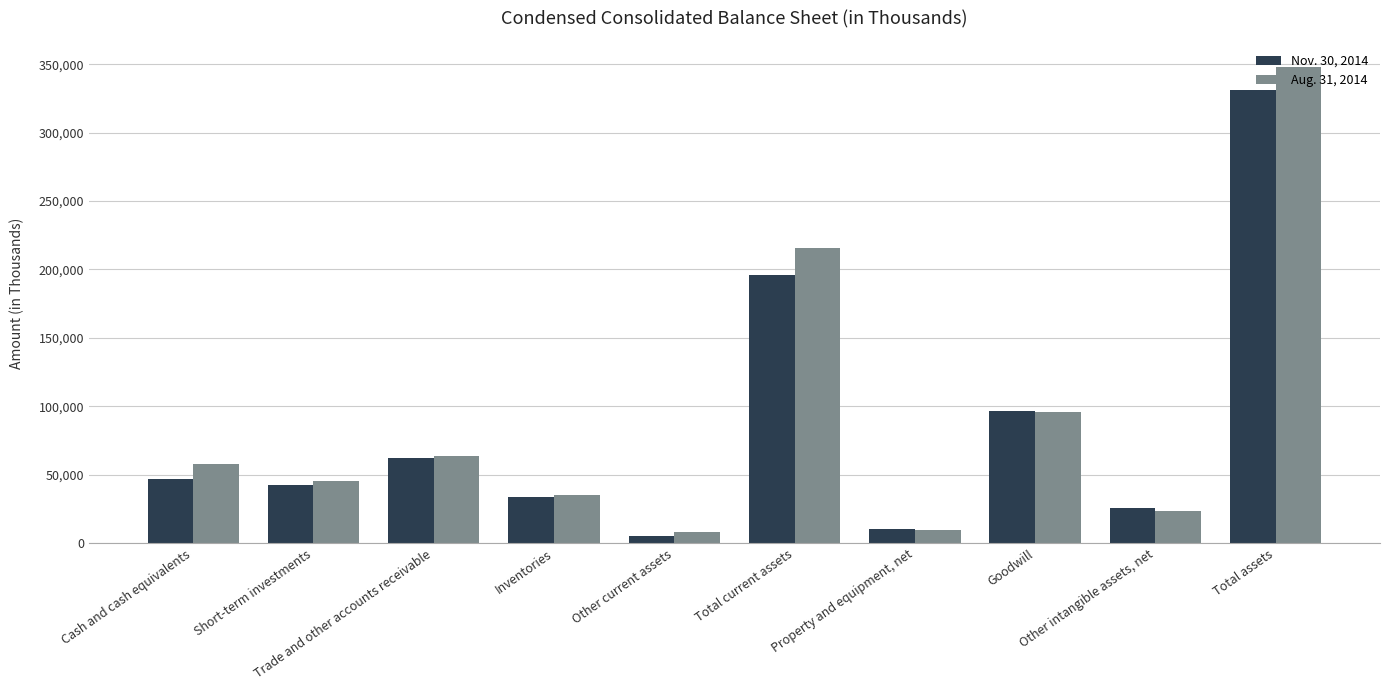

Which series has the widest spread of values?

Aug. 31, 2014